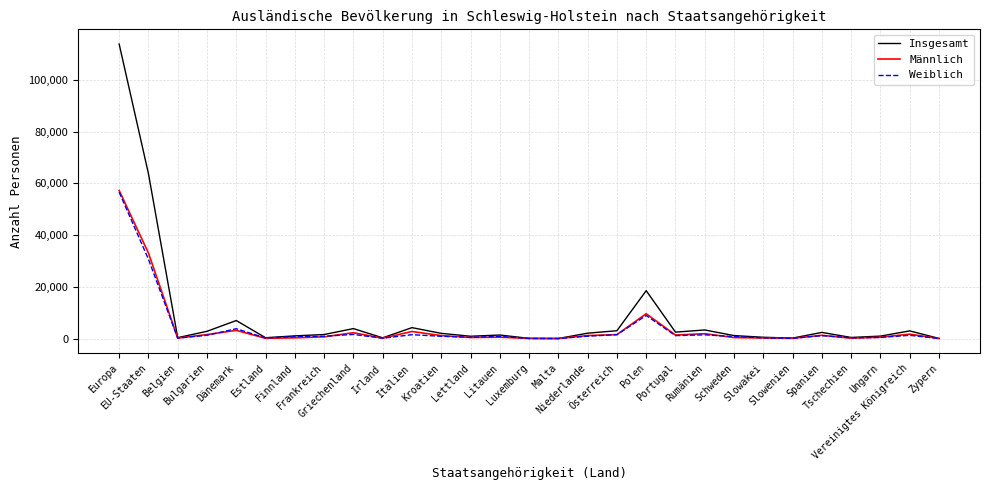

What is the maximum value shown in the chart?

113912